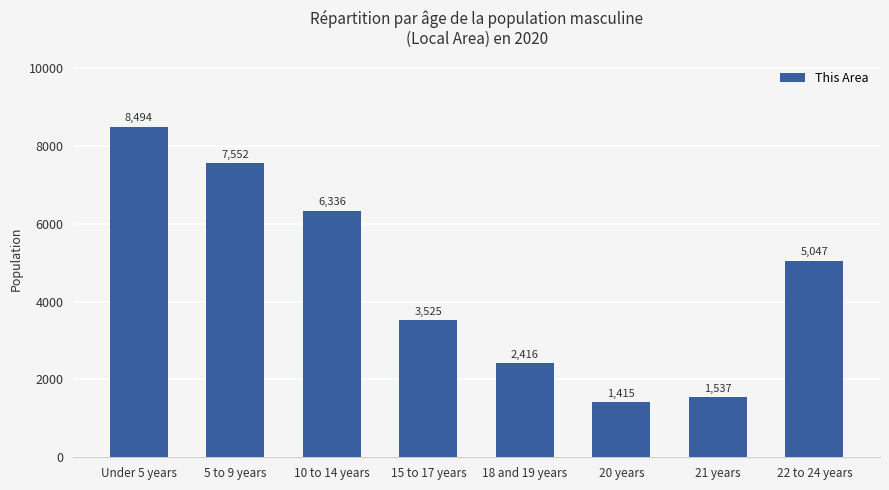

What is the sum of all values?

36322